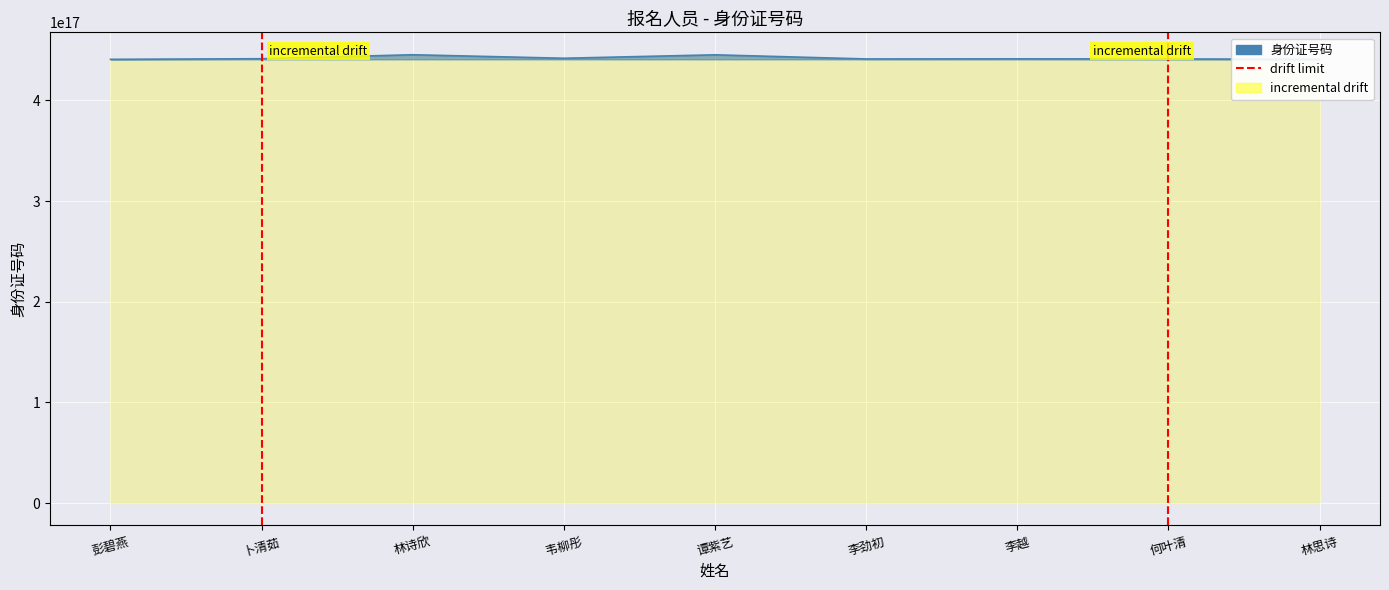

How many distinct data groups are displayed?

1